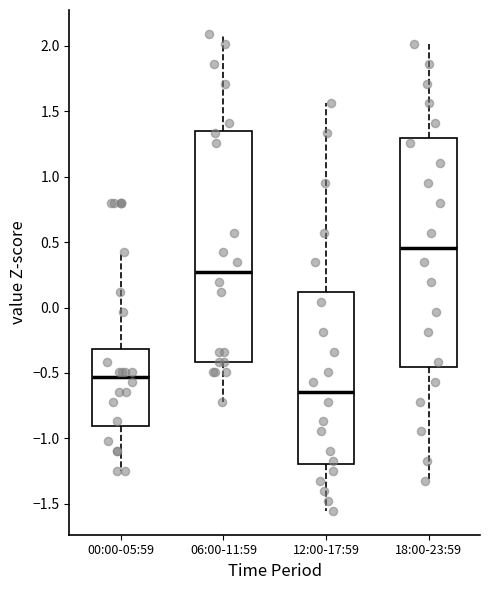

Reading left to right, read every box against the y-axis: the position of its median line, the range the box covers, and the ends of its whiskers. The values are not printed on the chart, so give them approximately, as read against the axis.

00:00-05:59: median -0.55, box -0.90 to -0.30, whiskers -1.25 to 0.40
06:00-11:59: median 0.25, box -0.40 to 1.35, whiskers -0.70 to 2.10
12:00-17:59: median -0.65, box -1.20 to 0.10, whiskers -1.55 to 1.55
18:00-23:59: median 0.45, box -0.45 to 1.30, whiskers -1.35 to 2.00